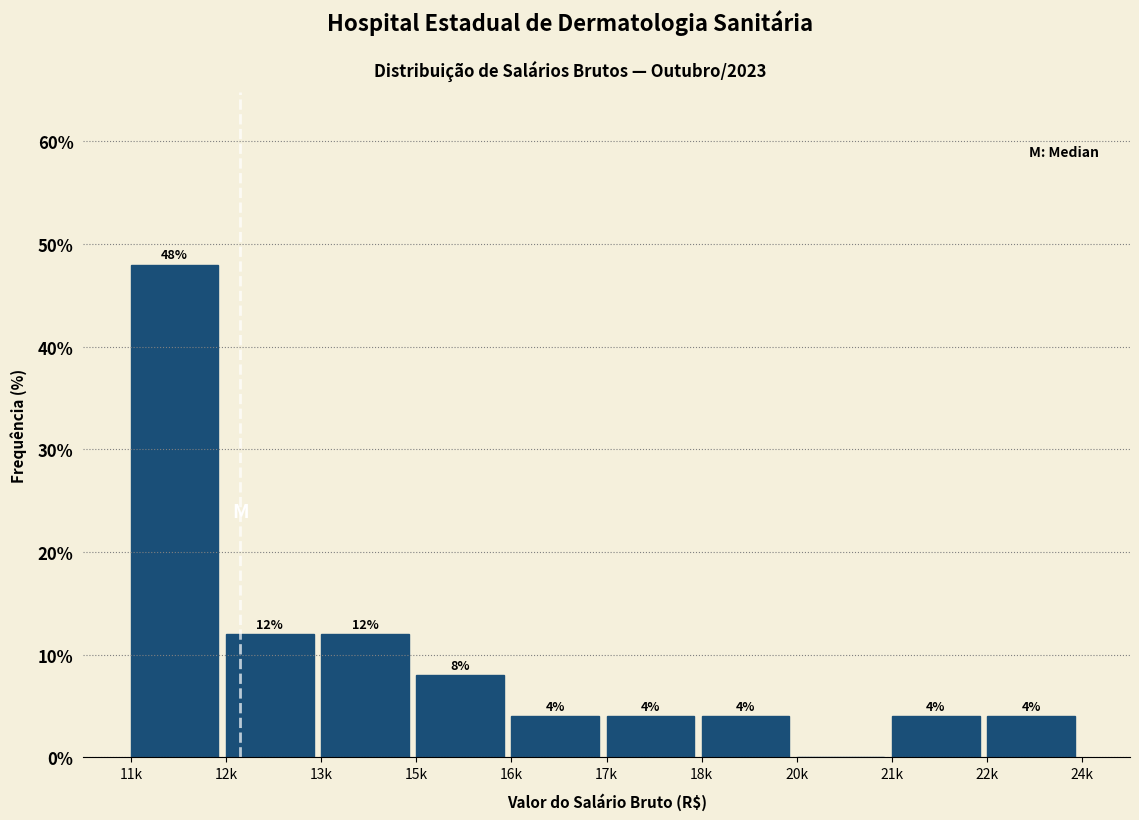

Reading left to right, list all the values displayed in this chart.

11k=48	12k=12	13k=12	15k=8	16k=4	17k=4	18k=4	20k=0	21k=4	22k=4